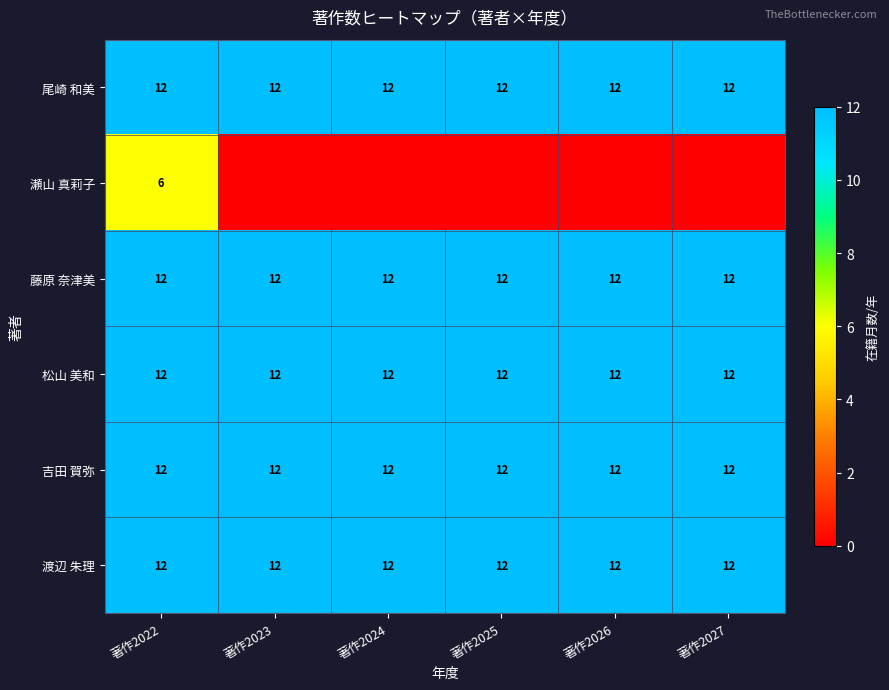

Which has a higher value, 著作2025 or 著作2024?

著作2025